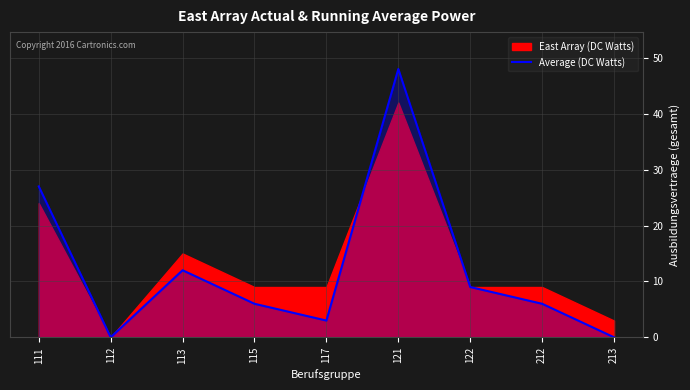

The chart shows a value of 9 at 122. True or false?

True